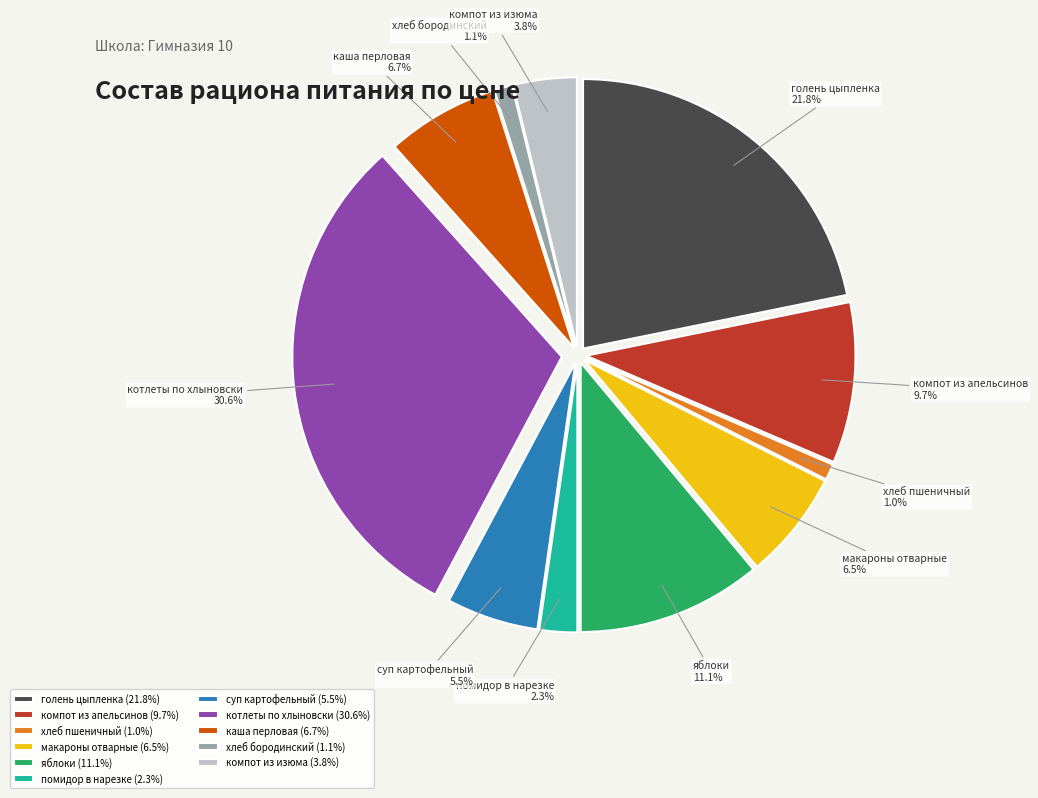

To the nearest percent, what is the difference between the largest and smallest slice percentages?

30%